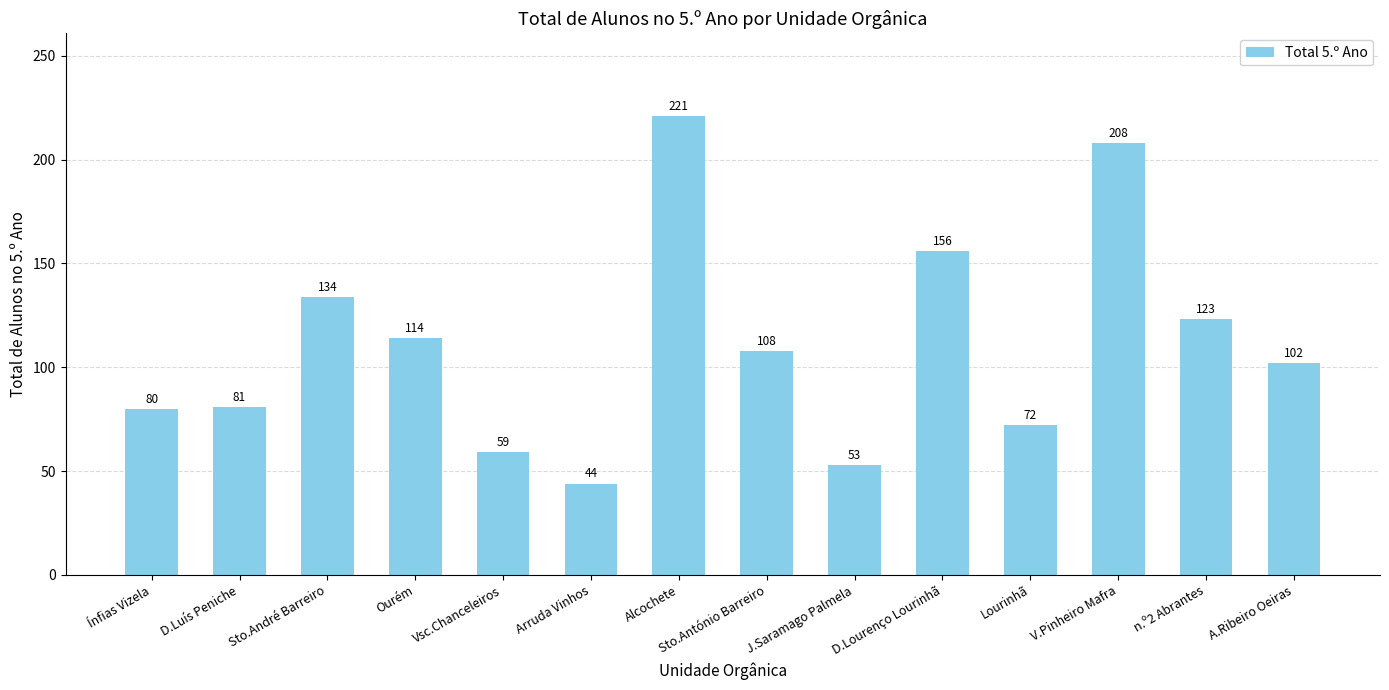

What is the maximum value shown in the chart?

221